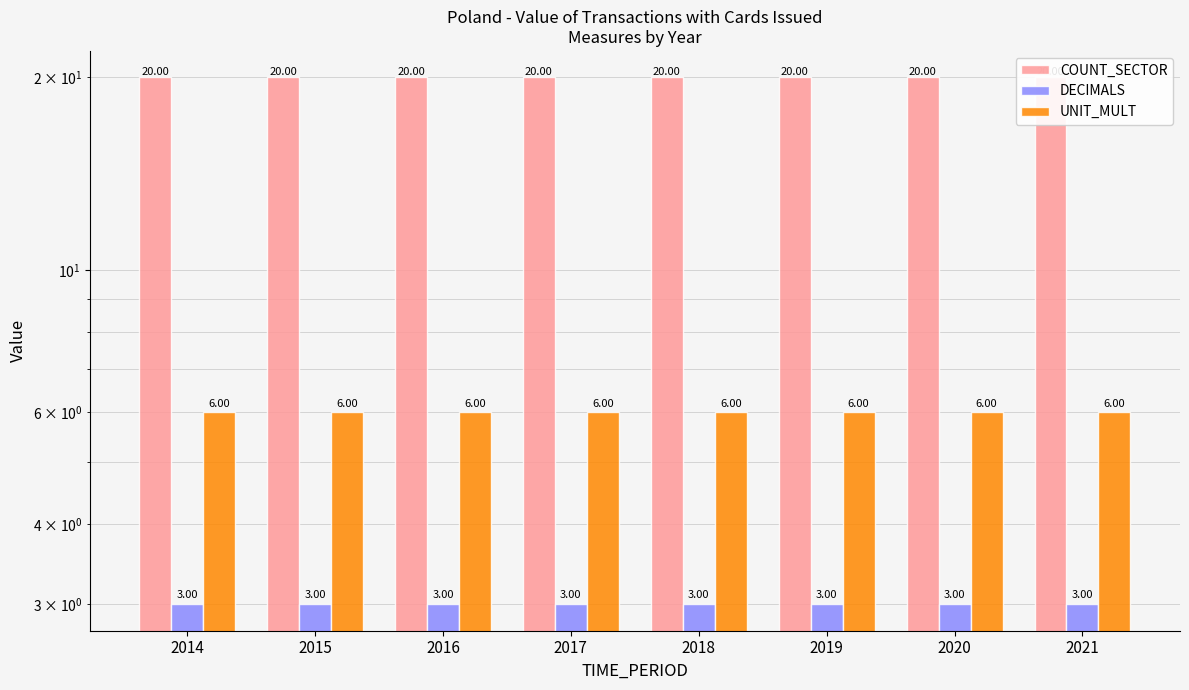

Are the bars grouped side by side (vs. stacked)?

Yes